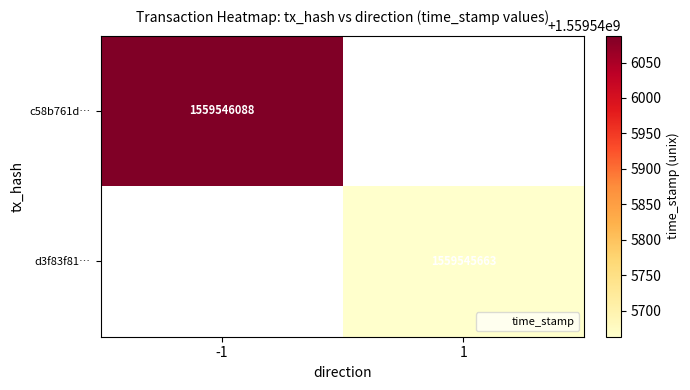

Which has a higher value, time_stamp or direction?

time_stamp